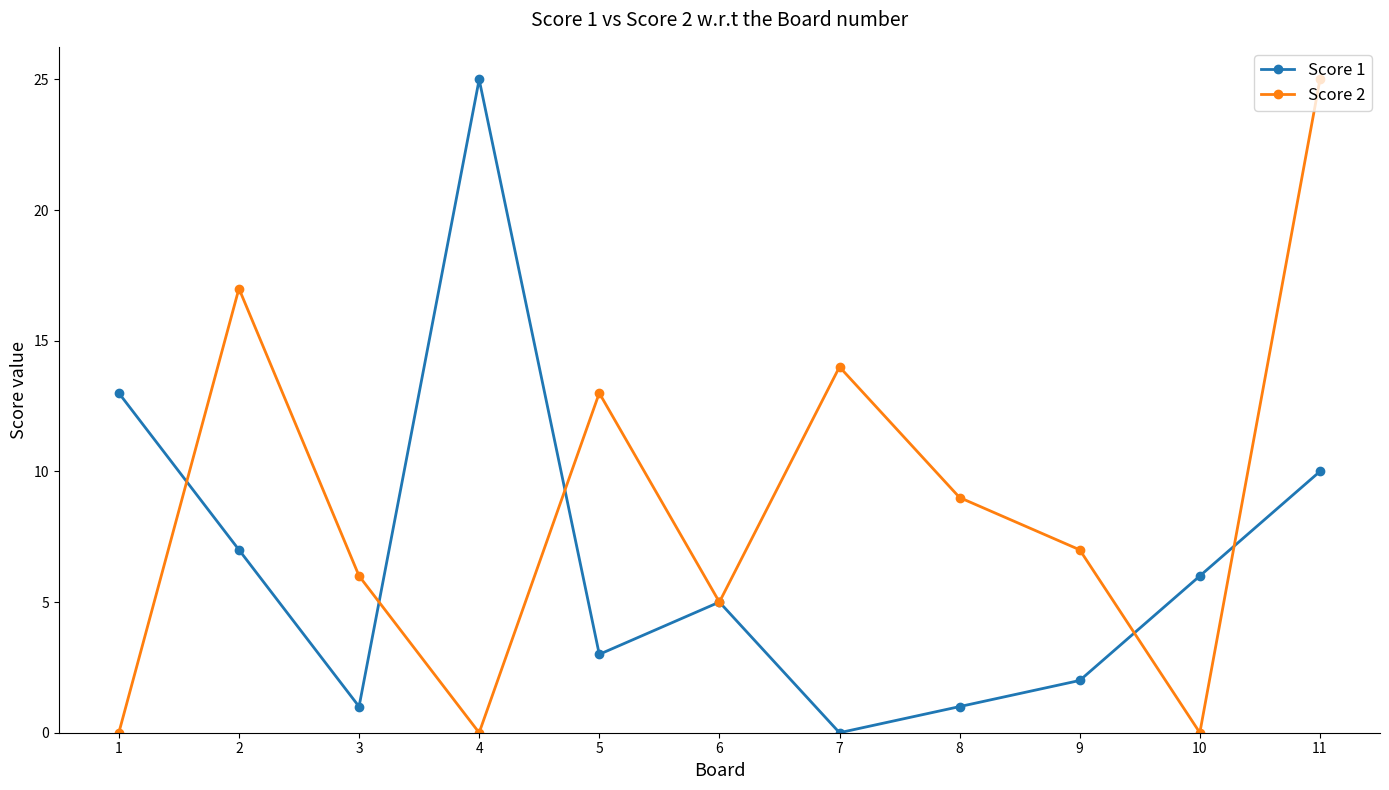

What is the highest value of the Score 1 series?

25